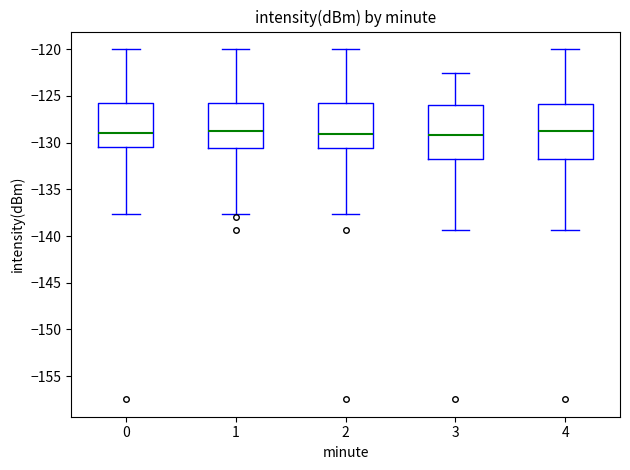

Where does the upper whisker of the box at x = 2 end on the y-axis? The values are not printed on the chart, so give them approximately, as read against the axis.

-120.0